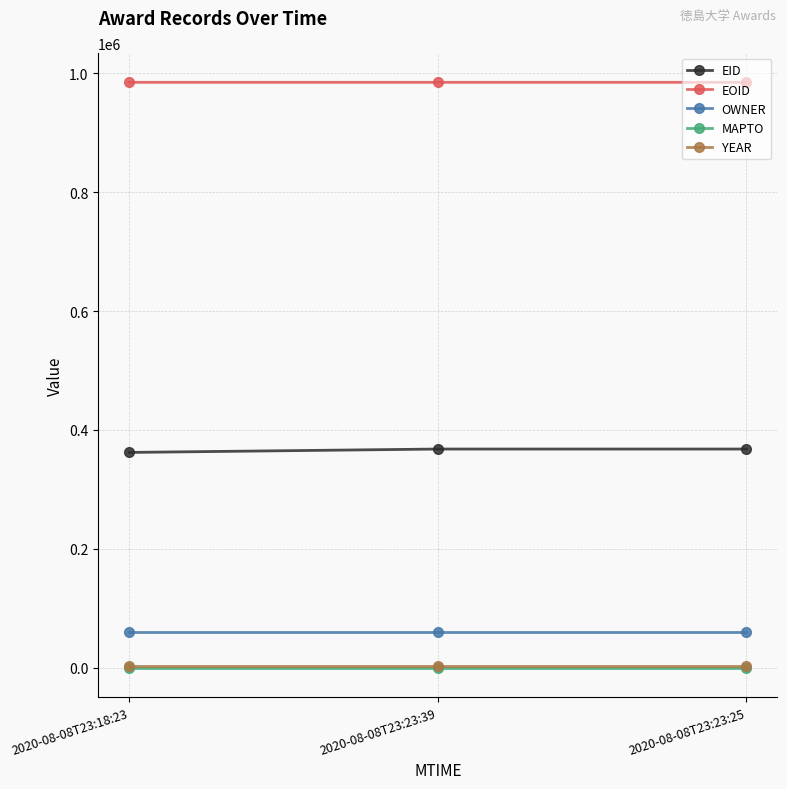

What is the highest value of the YEAR series?

2019